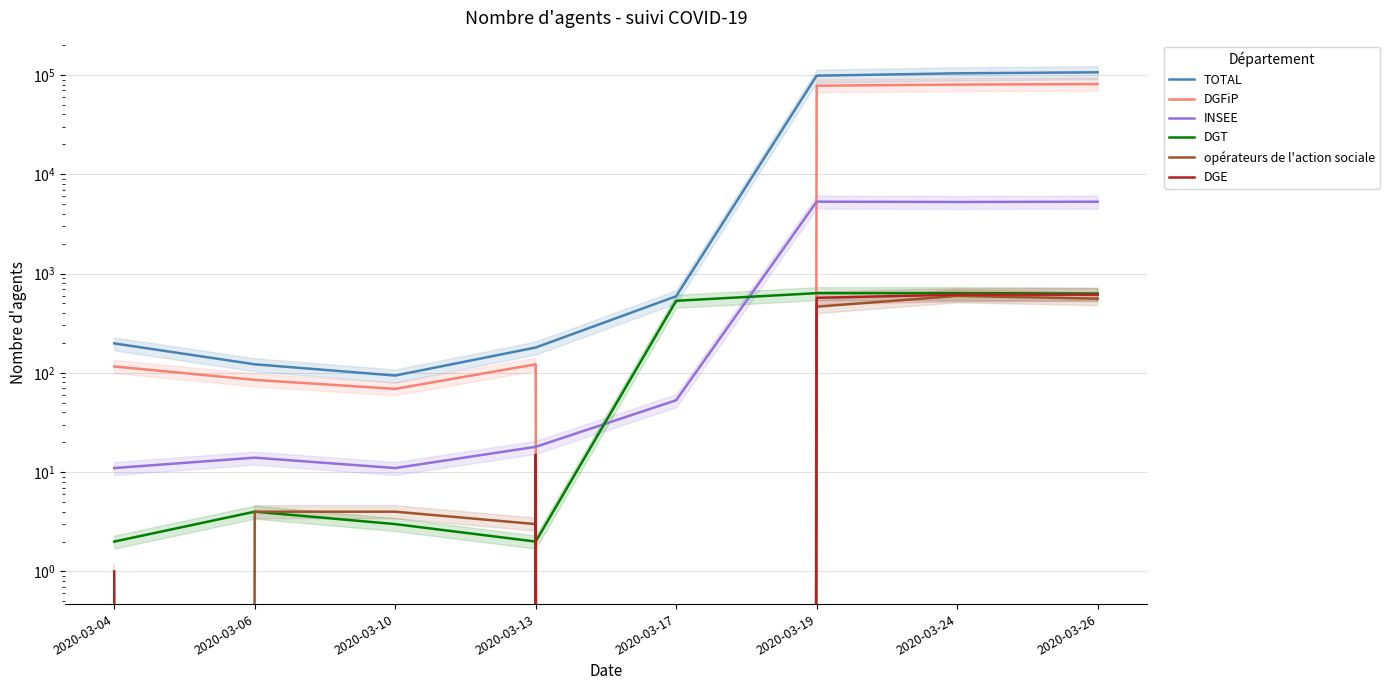

What is the difference between the maximum and second lowest values in the TOTAL series?

106276